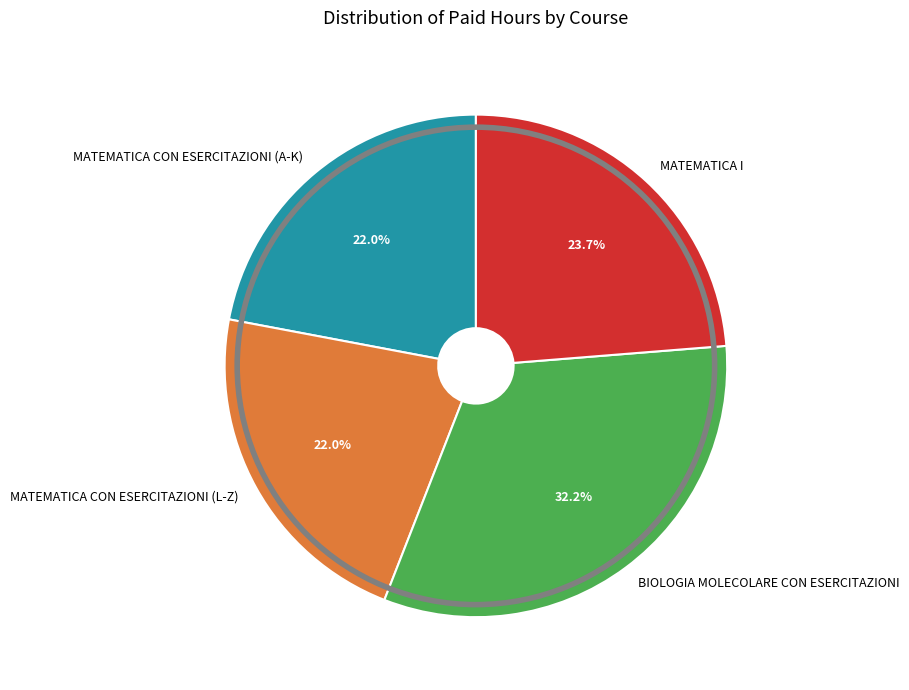

Is the sum of MATEMATICA CON ESERCITAZIONI (A-K) and MATEMATICA I greater than half?

No